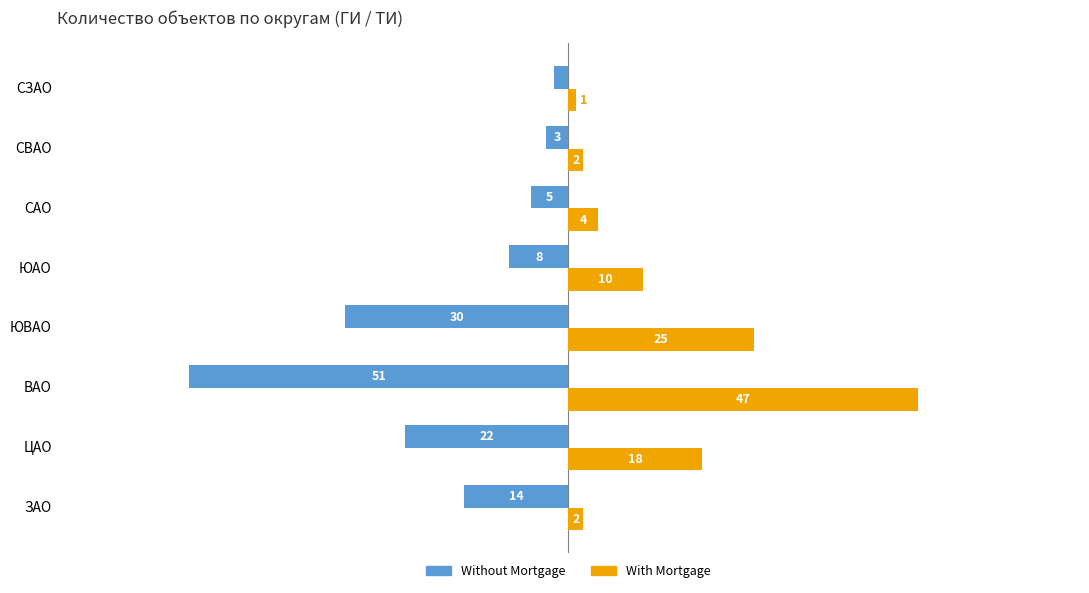

List the labels in order of Without Mortgage value, smallest first.

ВАО, ЮВАО, ЦАО, ЗАО, ЮАО, САО, СВАО, СЗАО